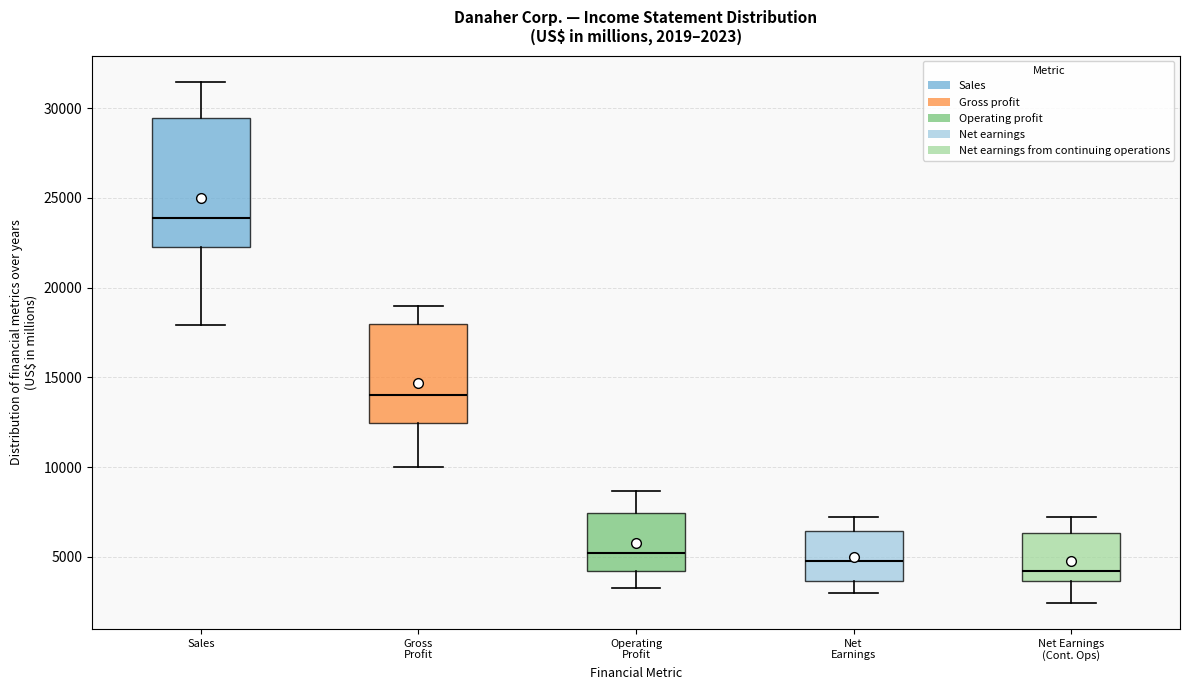

Comparing the boxes themselves (not the whiskers), which one is the tallest?

Sales